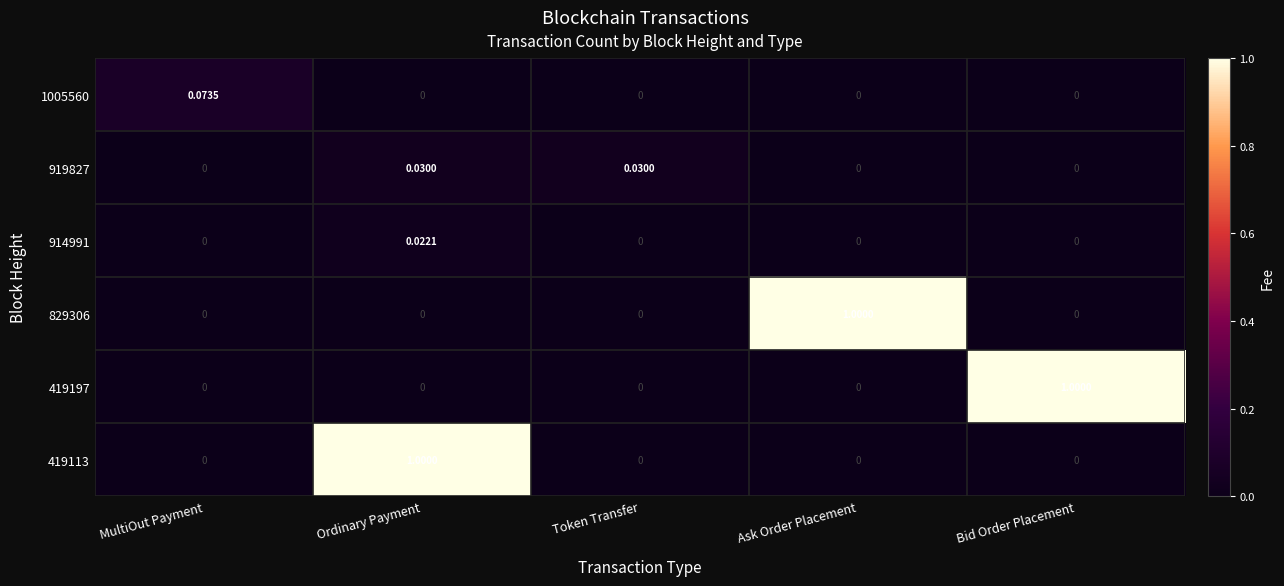

Is the value of 919827 at Bid Order Placement greater than the value of 419113 at Ordinary Payment?

No